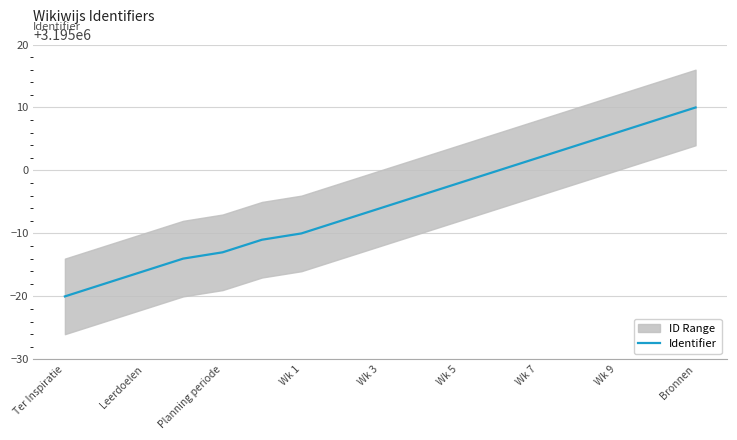

What is the sum of all values?

54314908